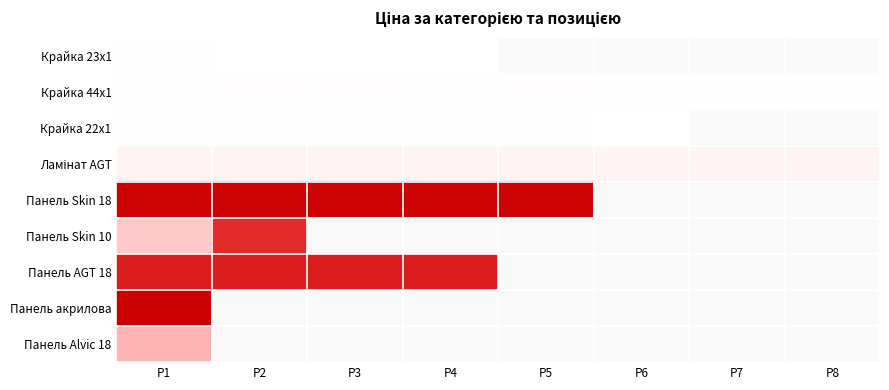

What is the difference between the second highest and minimum values in the Крайка 22x1 series?

41.1